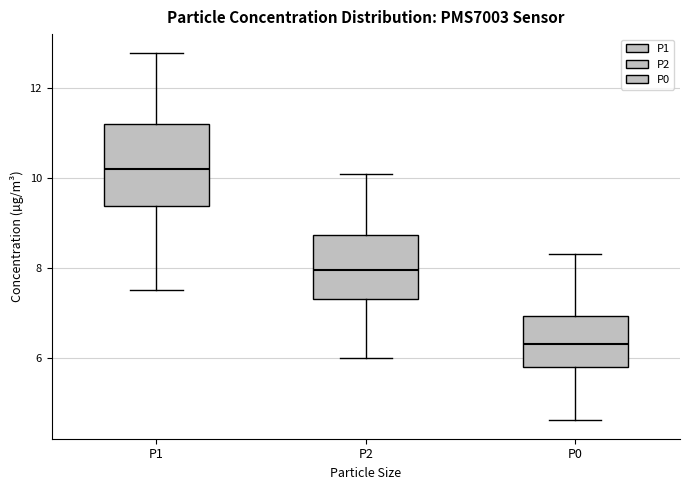

Reading left to right, transcribe this box plot: for each box, give where its median line is, the range the box spans, and where its two whiskers end, as read against the y-axis. The values are not printed on the chart, so give them approximately, as read against the axis.

P1: median 10.2, box 9.4 to 11.2, whiskers 7.6 to 12.8
P2: median 8.0, box 7.4 to 8.8, whiskers 6.0 to 10.2
P0: median 6.4, box 5.8 to 7.0, whiskers 4.6 to 8.4